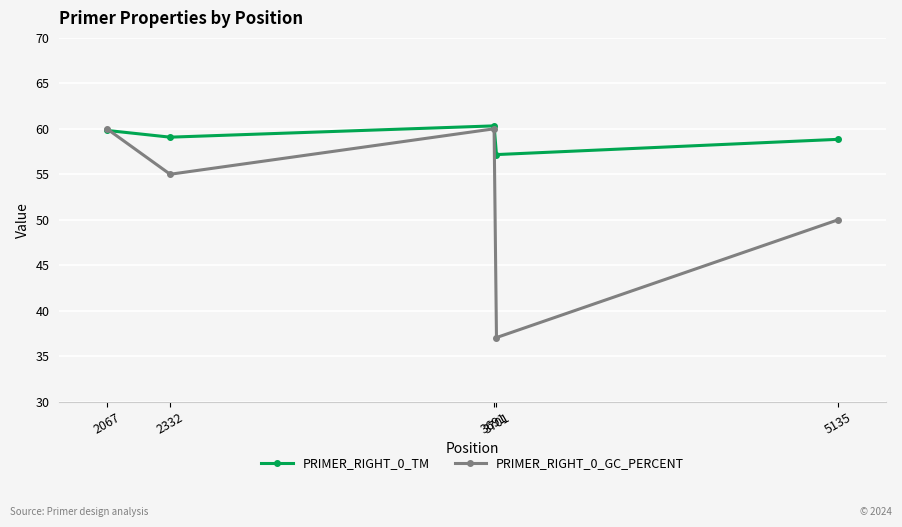

Where does the PRIMER_RIGHT_0_GC_PERCENT series first go above 55?

2067